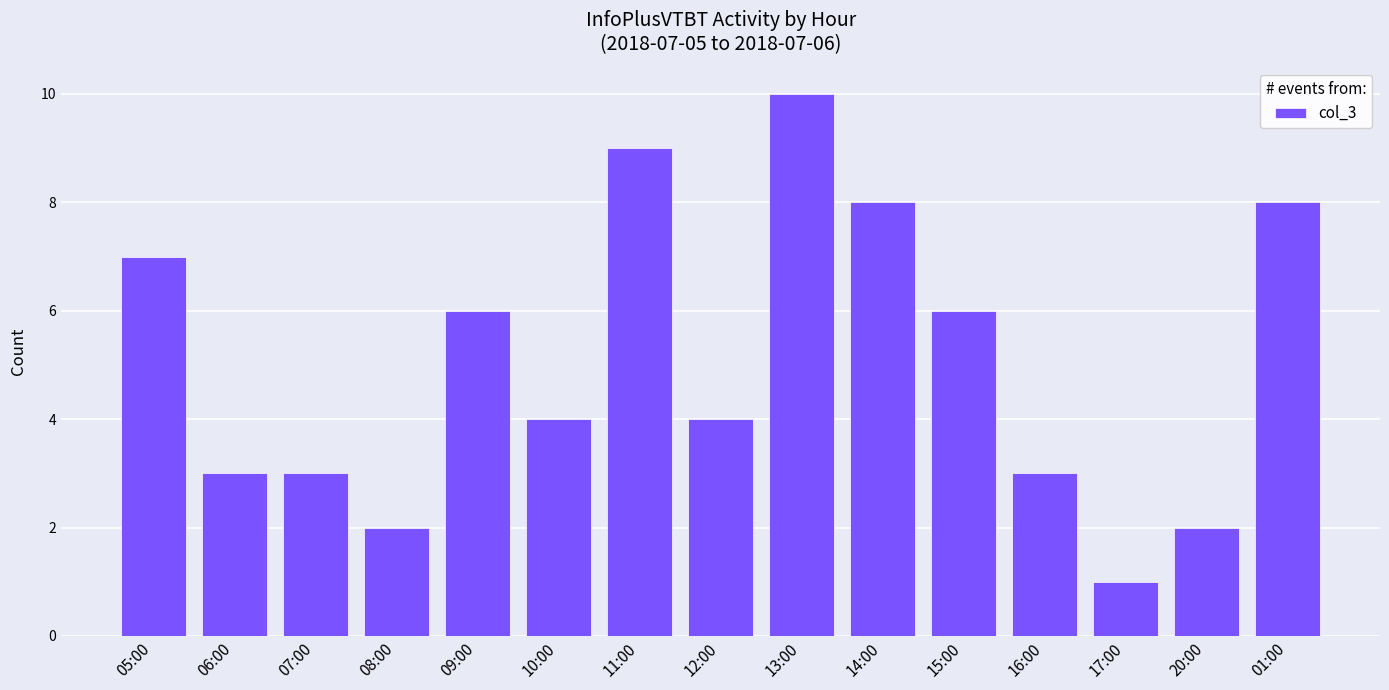

How many data points does each series have?

15